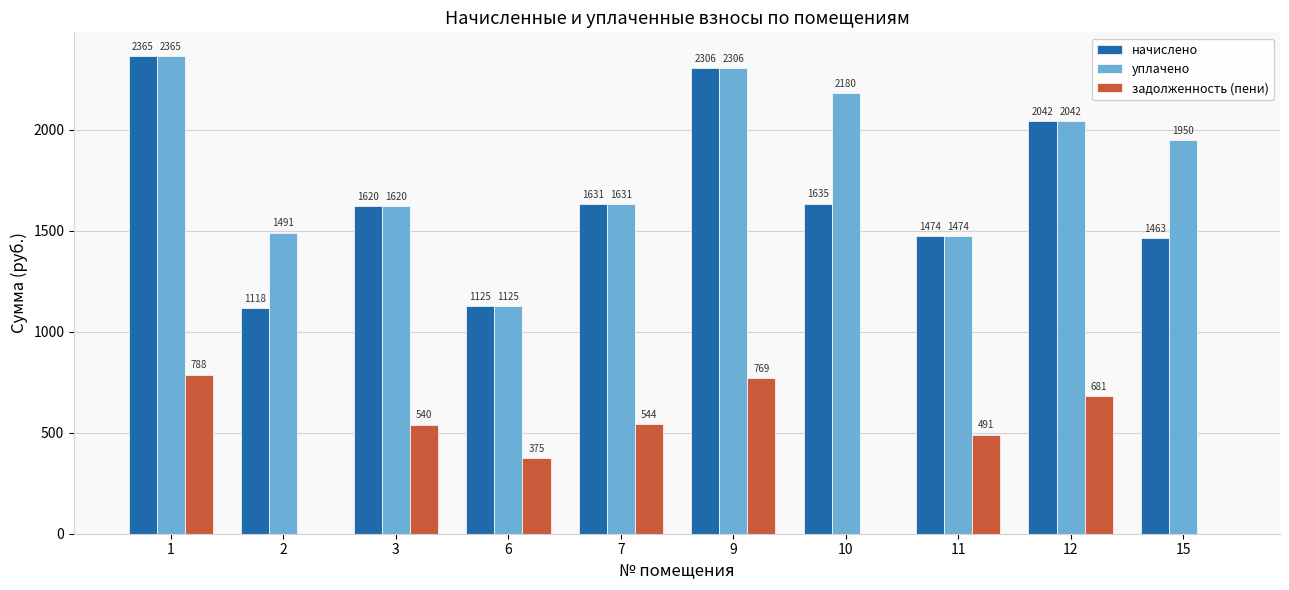

What is the average value of the уплачено series?

1818.5